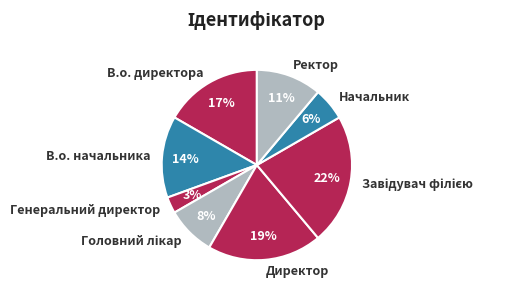

To the nearest percent, what is the difference between the largest and smallest slice percentages?

19%